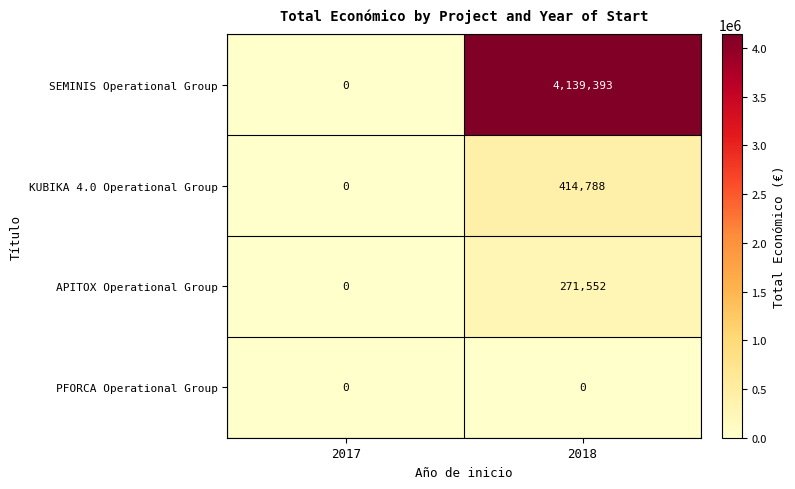

List the series in order of their peak value, highest first.

SEMINIS Operational Group, KUBIKA 4.0 Operational Group, APITOX Operational Group, PFORCA Operational Group